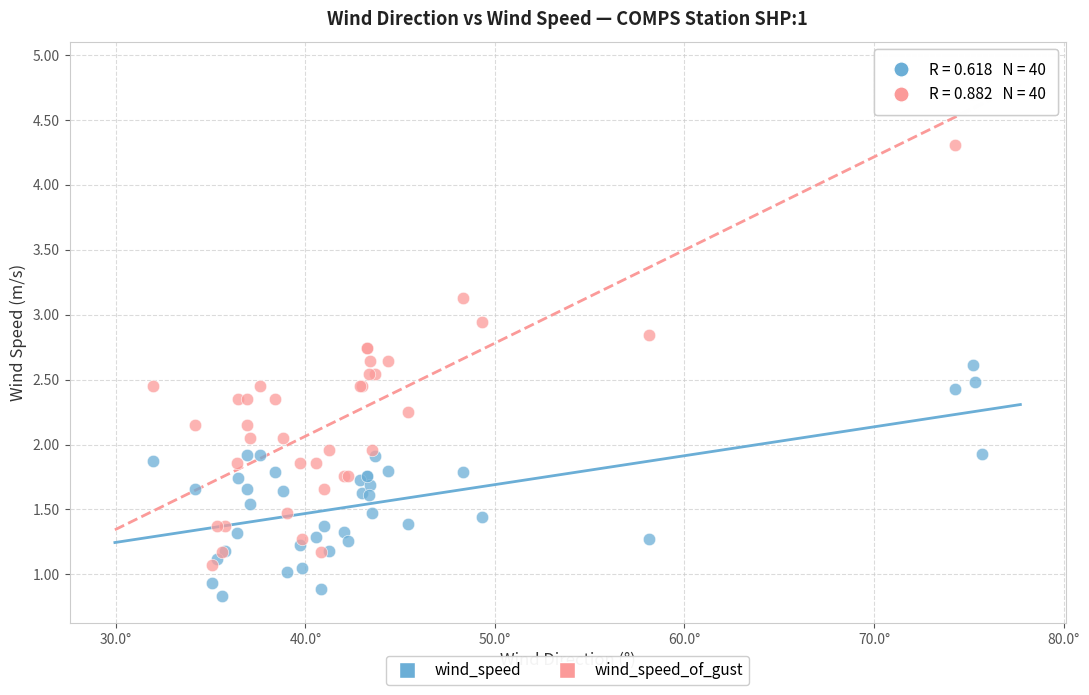

Which series reaches the maximum Y coordinate?

wind_speed_of_gust